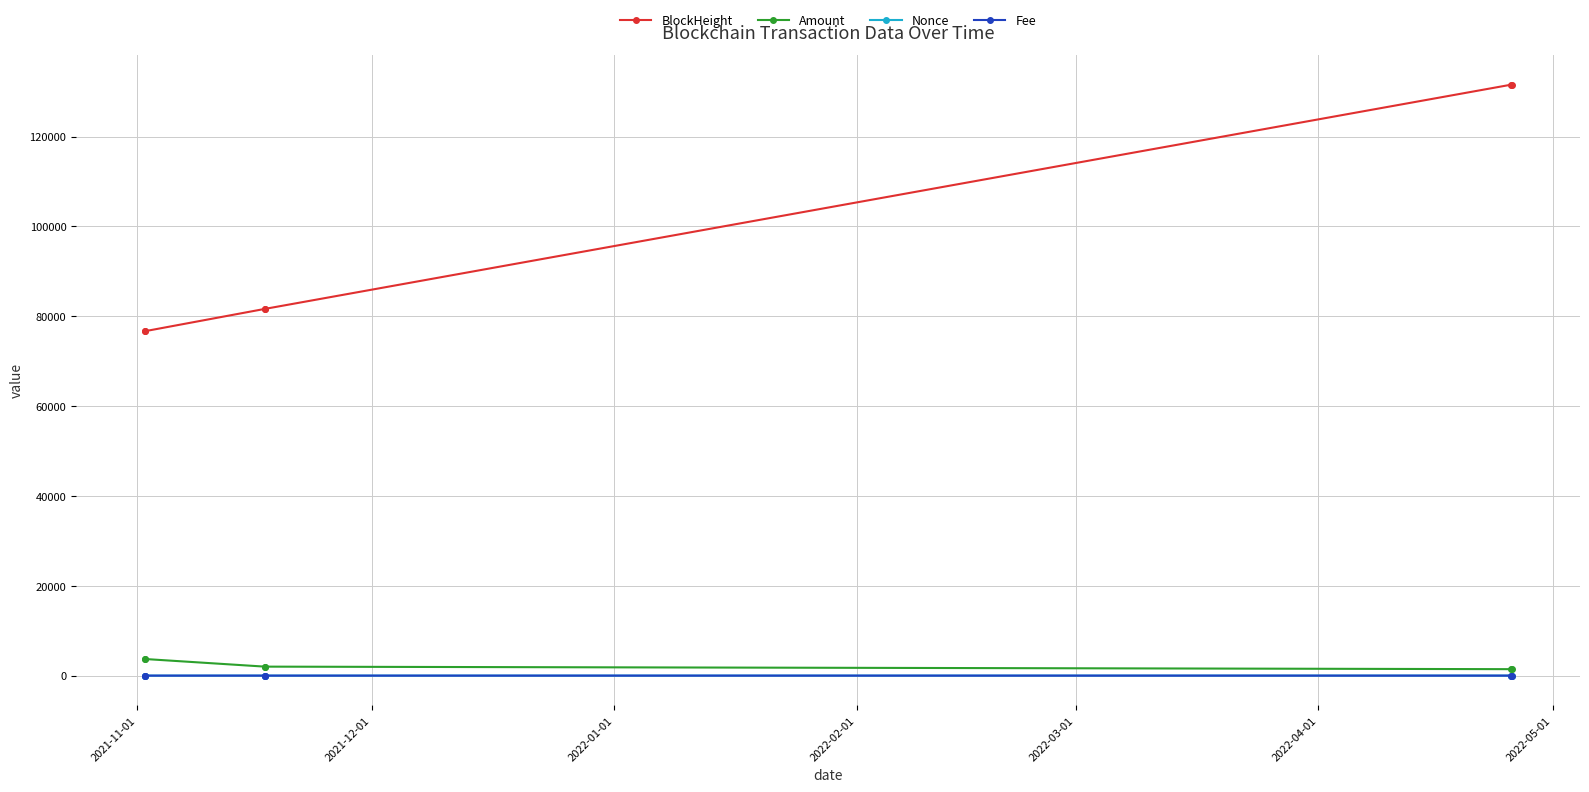

At how many categories does at least one series exceed 47091?

6